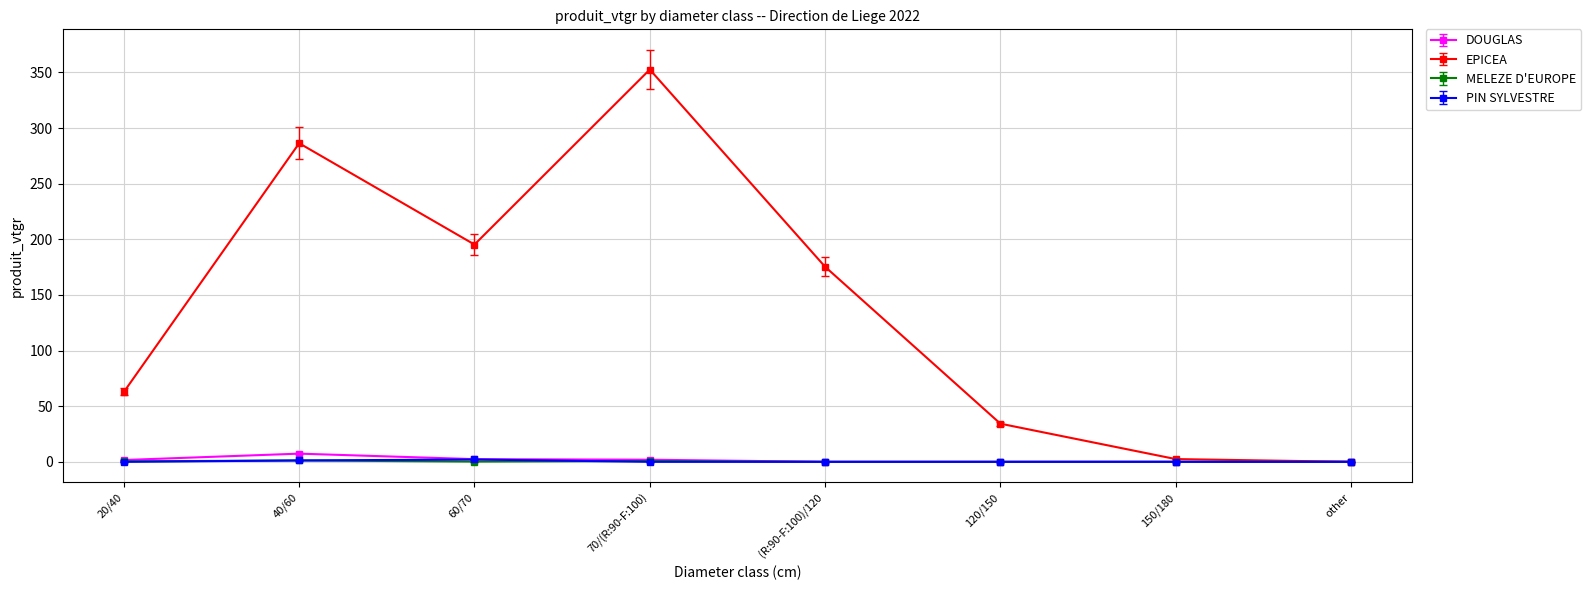

How many lines are shown in the chart?

4